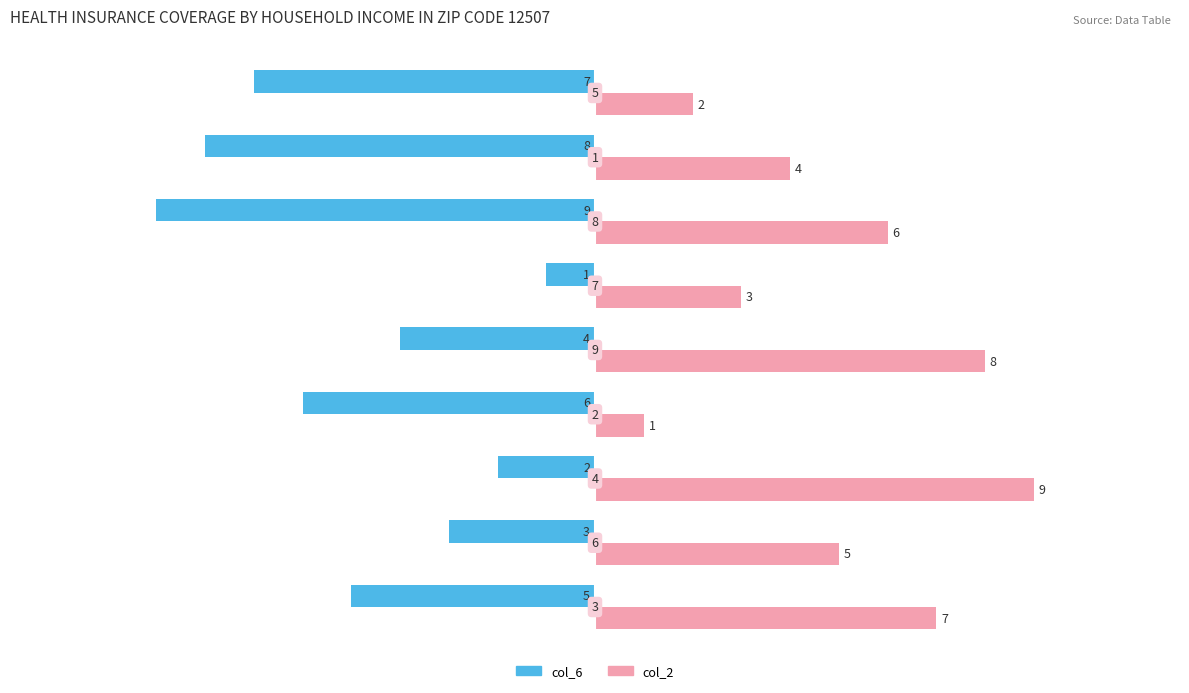

What are all the series names shown in the legend?

col_6, col_2